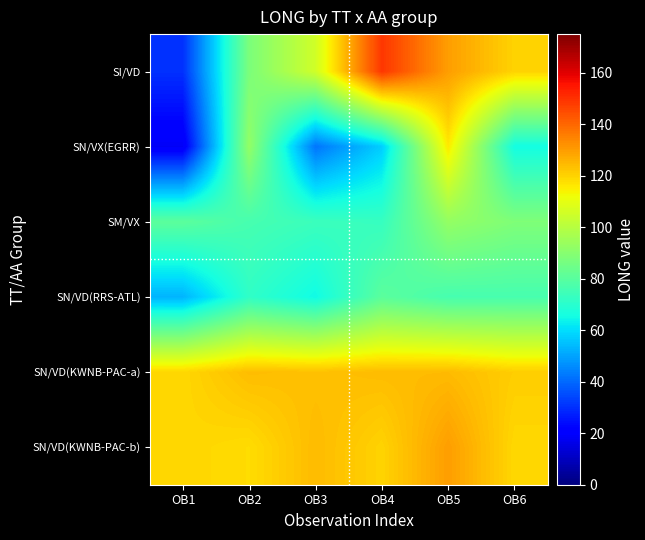

Reading right to left, extract all data points from this chart.

SI/VD: OB6=119.9	OB5=129.8	OB4=149.0	OB3=105.4	OB2=87.5	OB1=30.3
SN/VX(EGRR): OB6=65.5	OB5=115.7	OB4=57.3	OB3=42.1	OB2=92.3	OB1=18.4
SM/VX: OB6=88.3	OB5=92.7	OB4=72.8	OB3=73.8	OB2=76.3	OB1=80.8
SN/VD(RRS-ATL): OB6=76.4	OB5=76.3	OB4=80.5	OB3=64.9	OB2=71.5	OB1=53.0
SN/VD(KWNB-PAC-a): OB6=120.9	OB5=124.4	OB4=124.2	OB3=123.3	OB2=124.0	OB1=119.1
SN/VD(KWNB-PAC-b): OB6=119.1	OB5=129.8	OB4=119.9	OB3=124.4	OB2=118.2	OB1=119.5